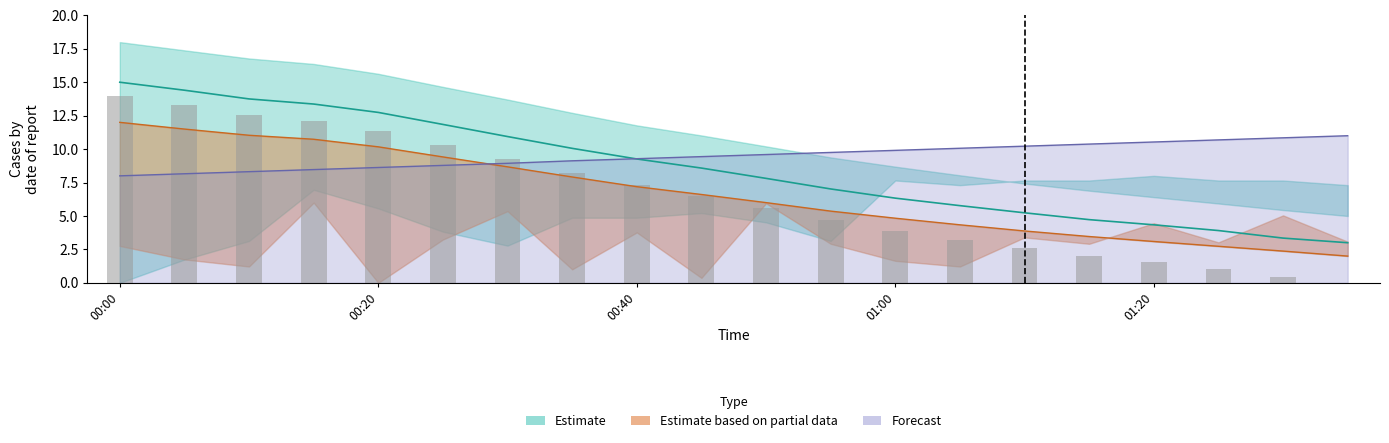

How many data points does each series have?

20